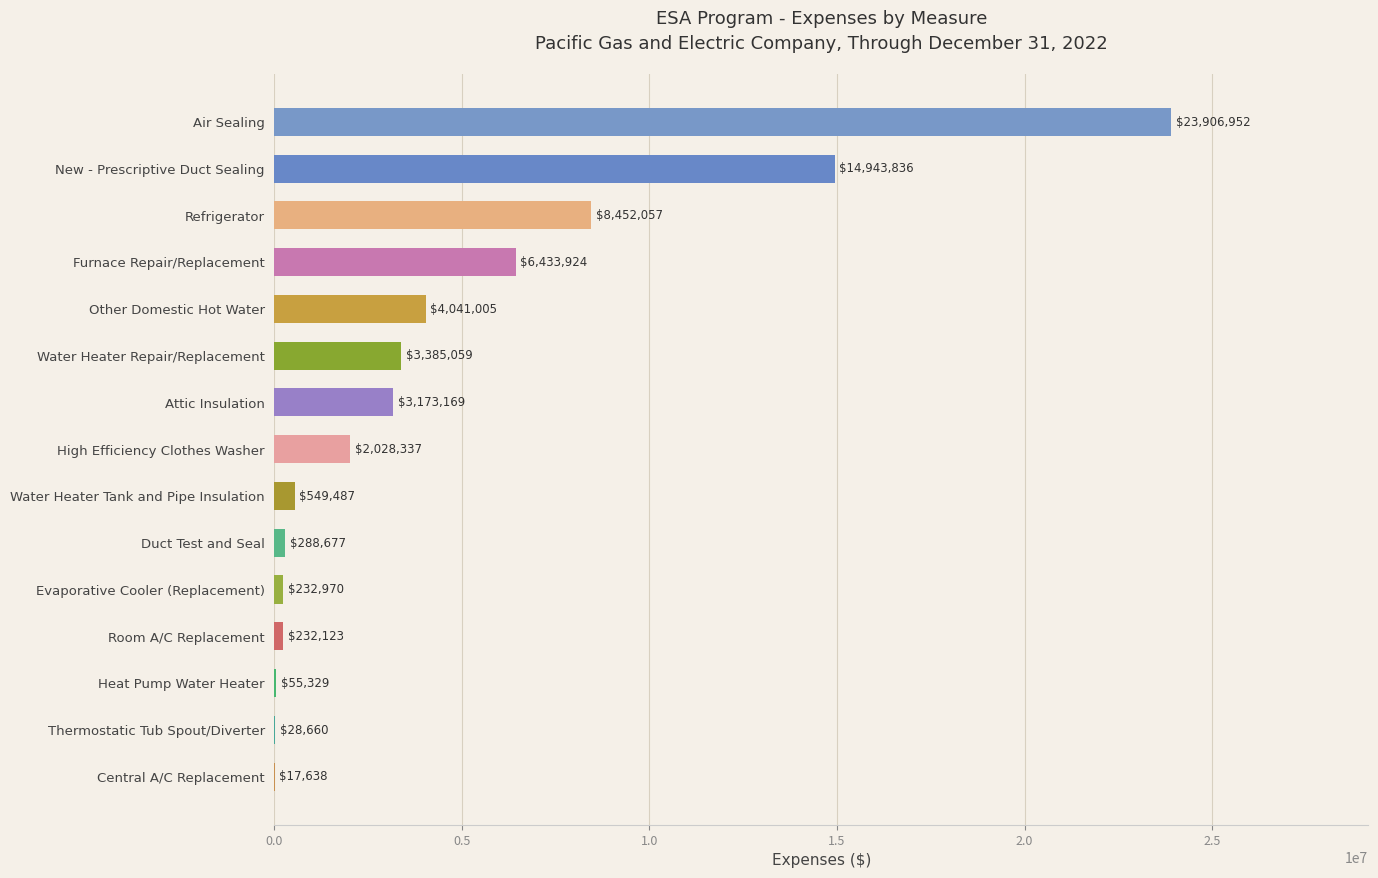

What is the sum of all values?

67769223